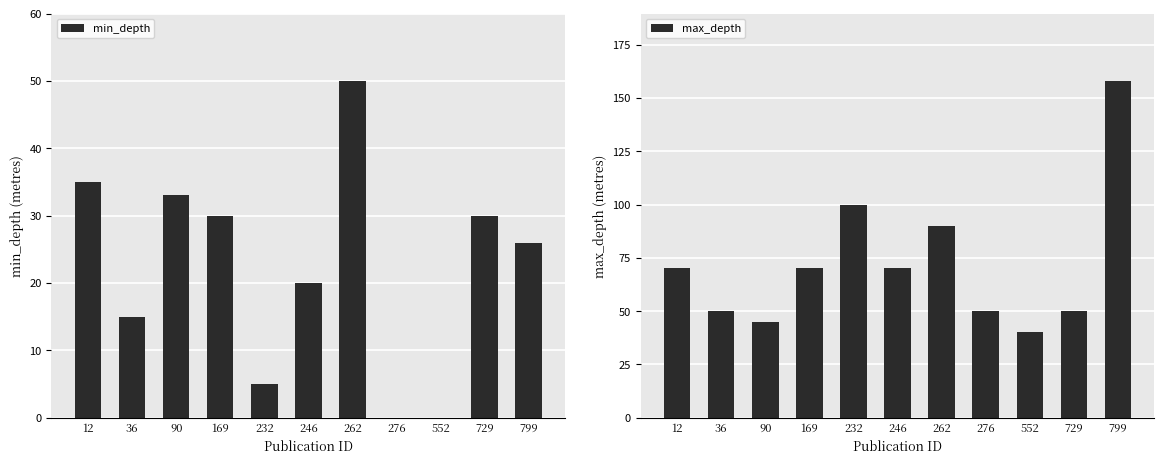

Reading left to right, transcribe all the data shown in this chart.

min_depth: 12=35	36=15	90=33	169=30	232=5	246=20	262=50	276=0	552=0	729=30	799=26
max_depth: 12=70	36=50	90=45	169=70	232=100	246=70	262=90	276=50	552=40	729=50	799=158